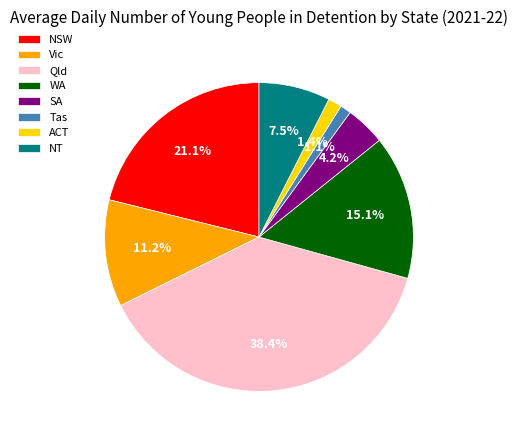

To the nearest percent, what percentage of the pie is WA?

15%